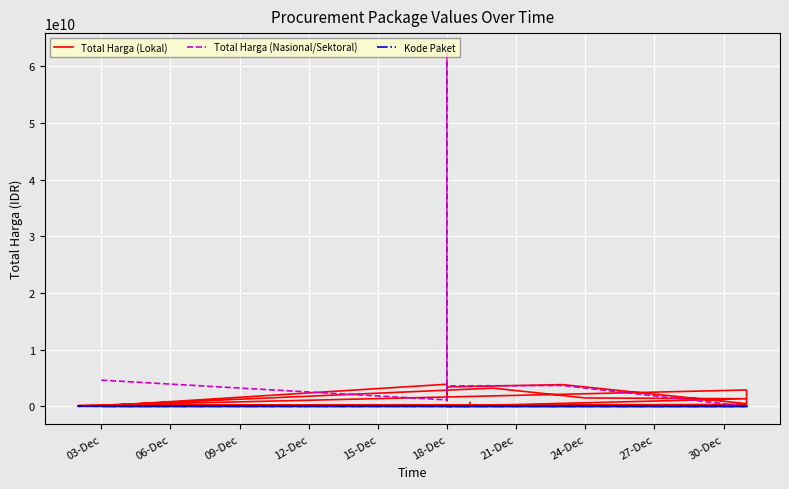

How many values in the Kode Paket series are below 11296141?

10